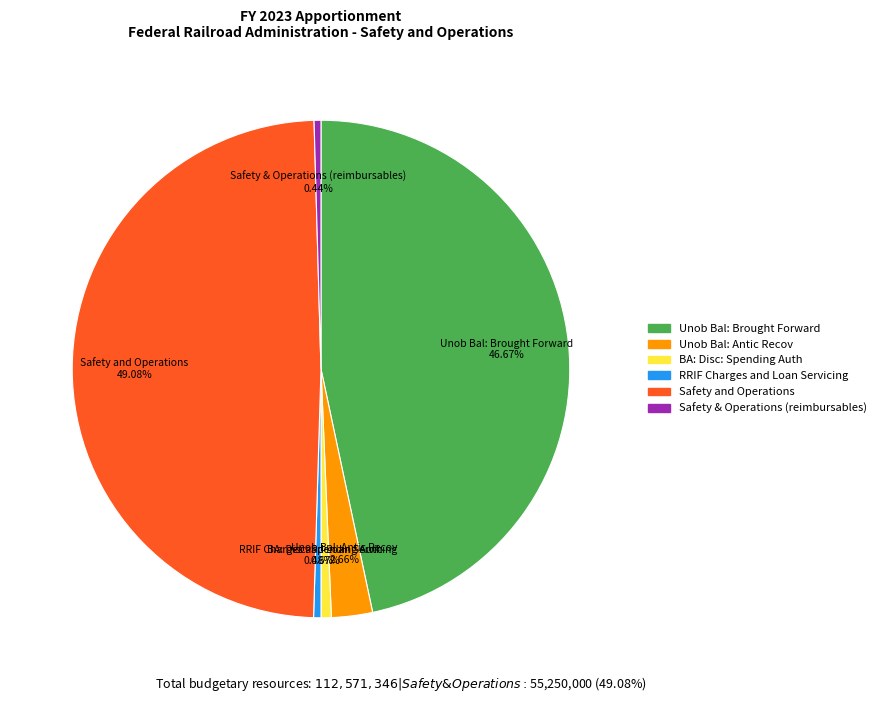

Which slice is the largest?

Safety and Operations